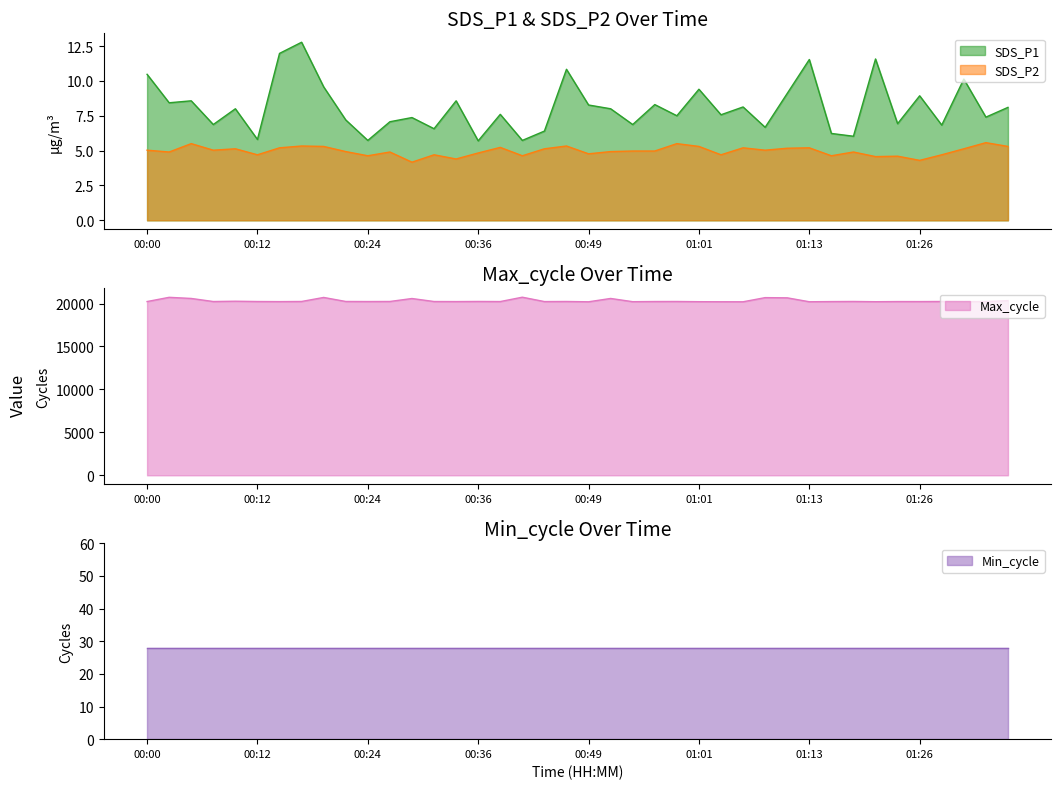

What is the maximum value for SDS_P2?

5.6